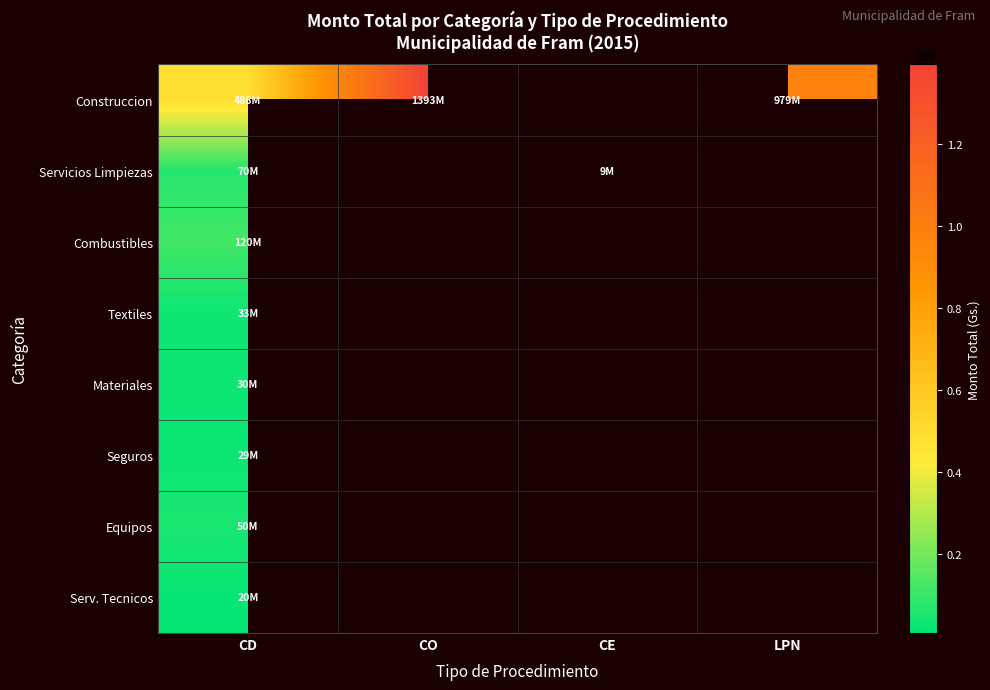

Between CO and CD, which is larger?

CO